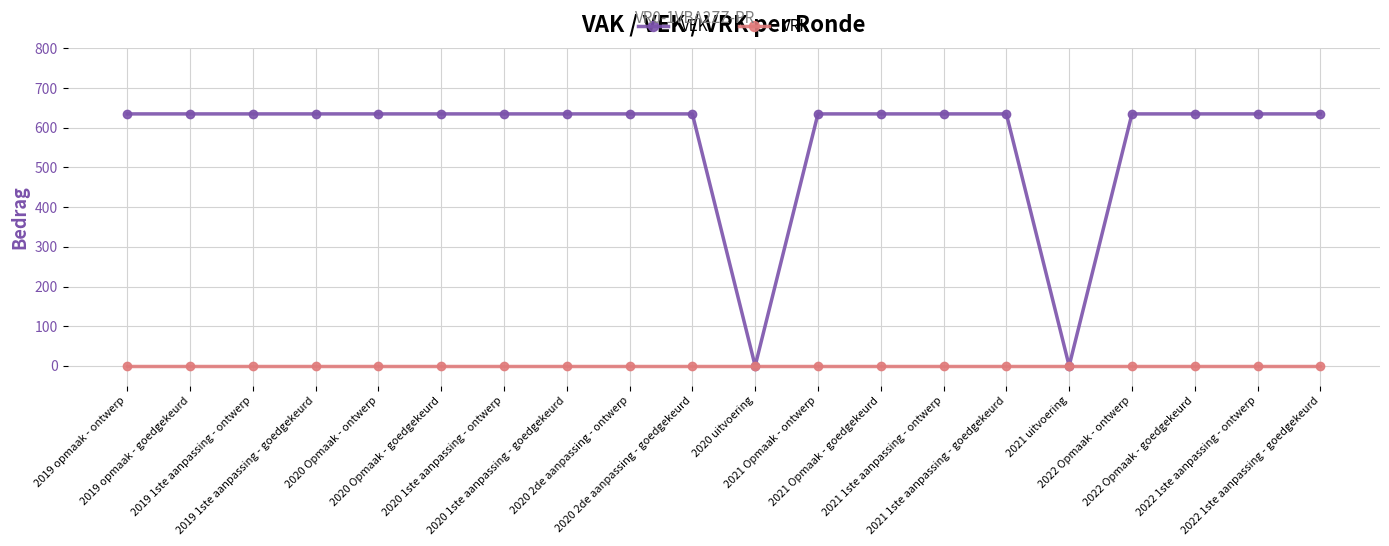

Is the value of VRK at 2022 Opmaak - goedgekeurd greater than the value of VEK at 2021 1ste aanpassing - ontwerp?

No